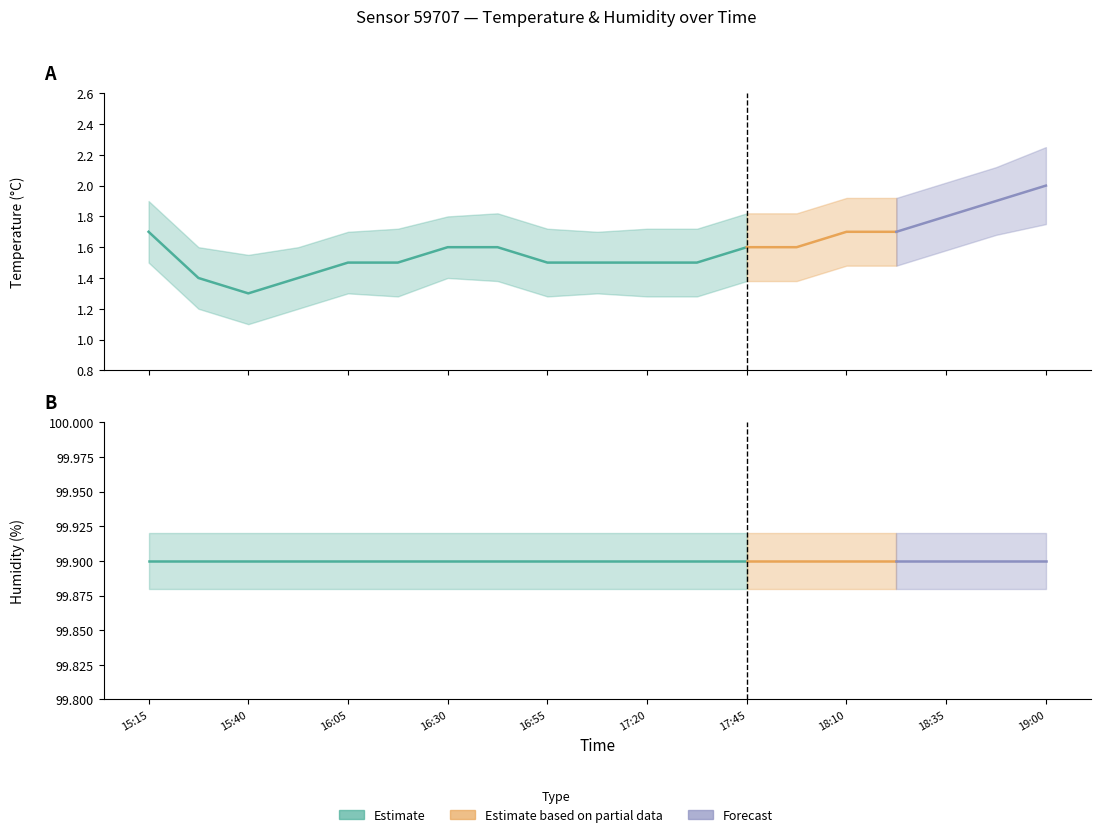

List the series in order of their peak value, lowest first.

temperature_lower, temperature, temperature_upper, humidity_lower, humidity, humidity_upper